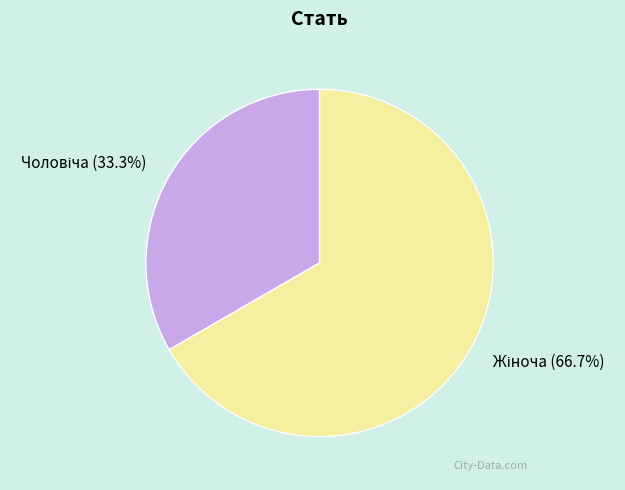

Does any single category account for the majority?

Yes